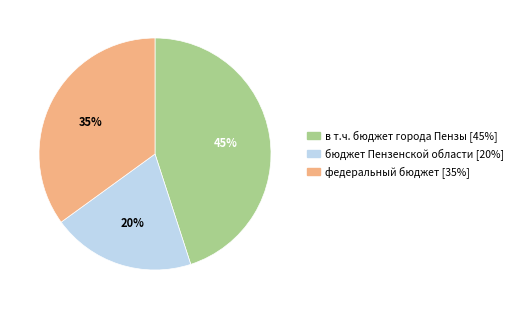

Is there a majority slice in this chart?

No